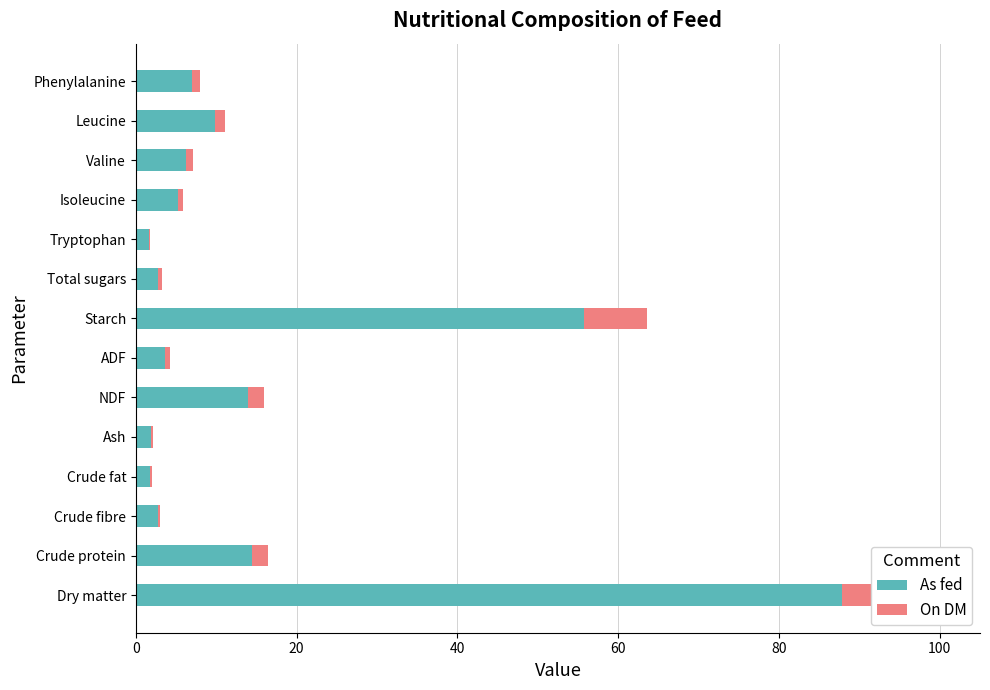

What is the sum of all As fed values?

214.5